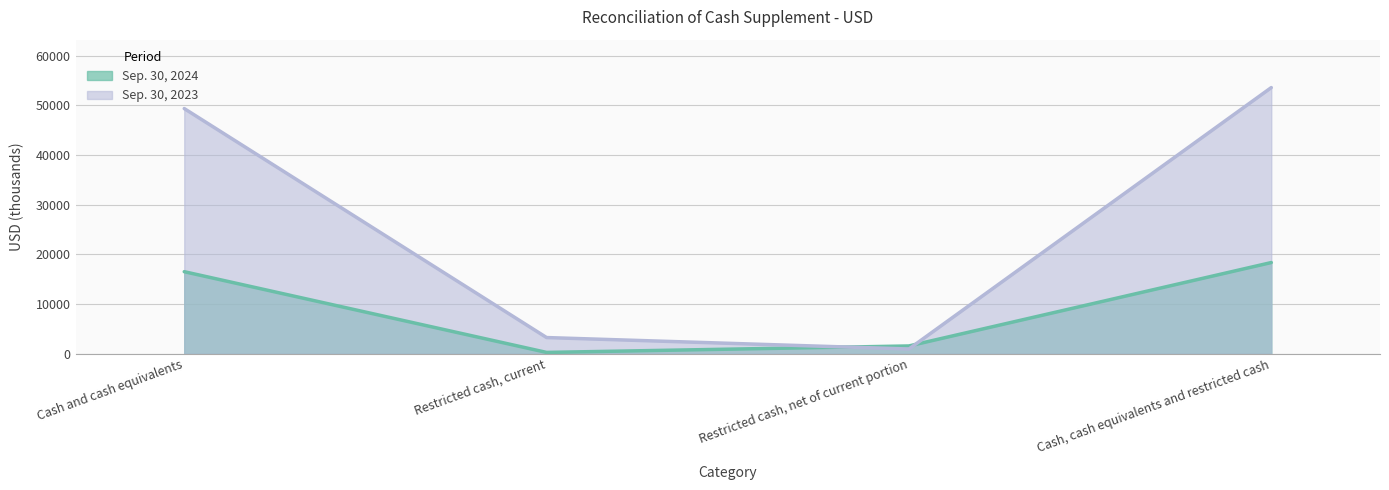

True or false: Sep. 30, 2023 has more than 2 interior local peaks.

False